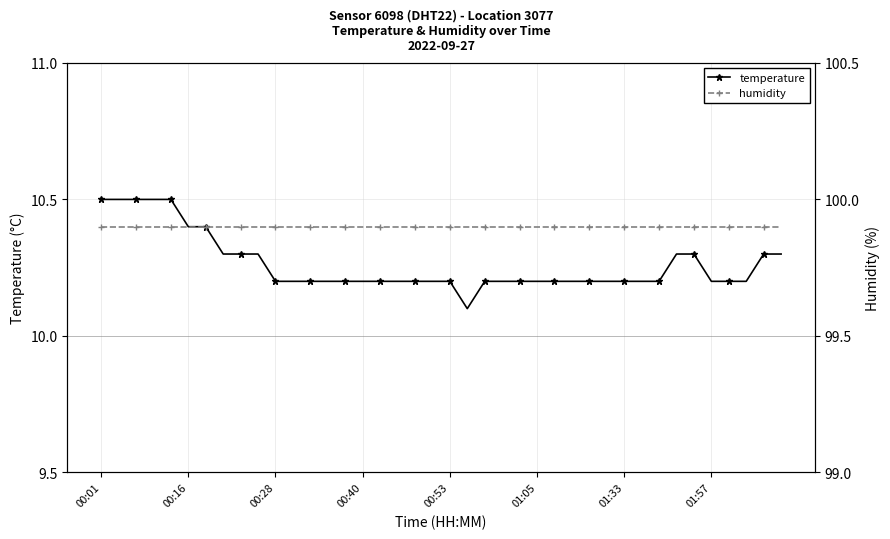

Is it true that humidity equals 39.2 at 39?

False